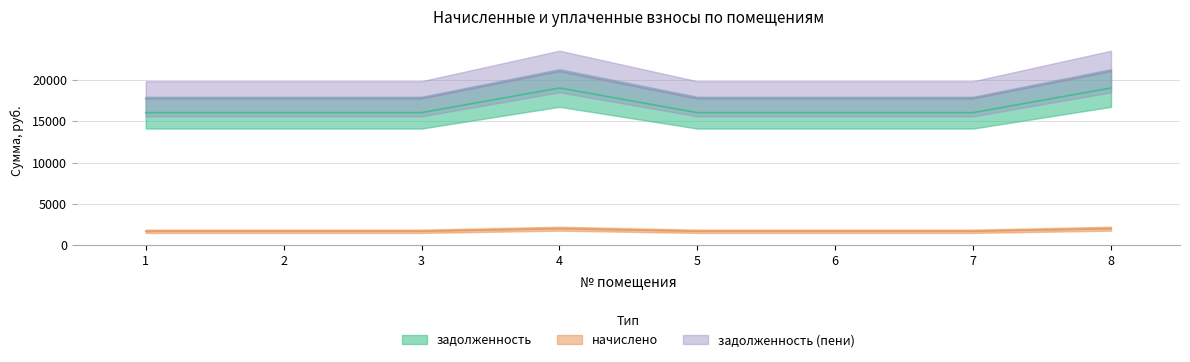

The задолженность series shows 6285.9 at 5. True or false?

False